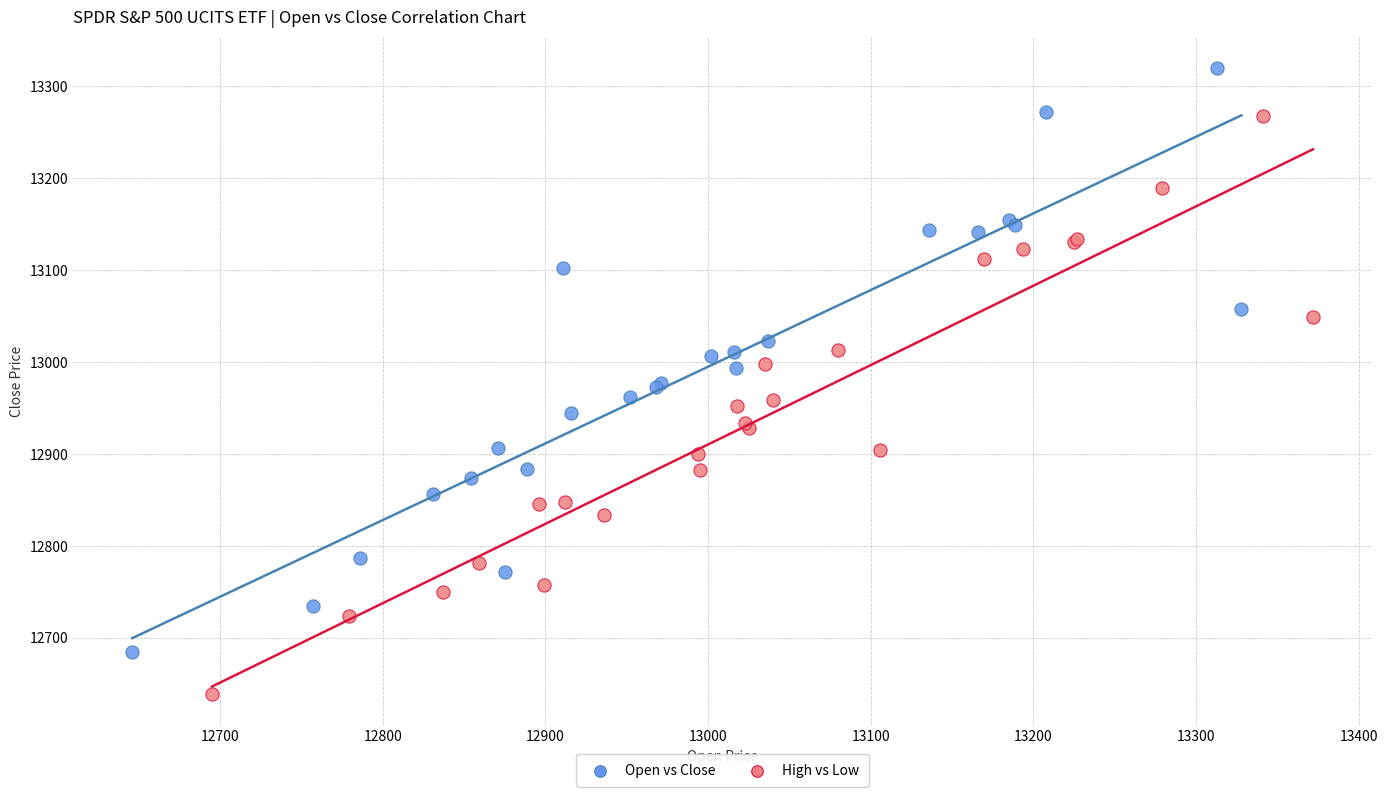

Which series contains the lowest Y value?

High vs Low